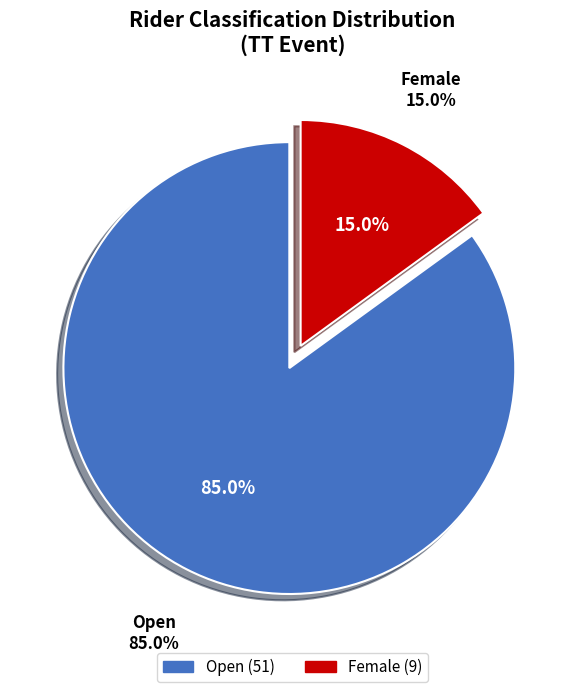

What percentage is NOT represented by Open?

15.0%